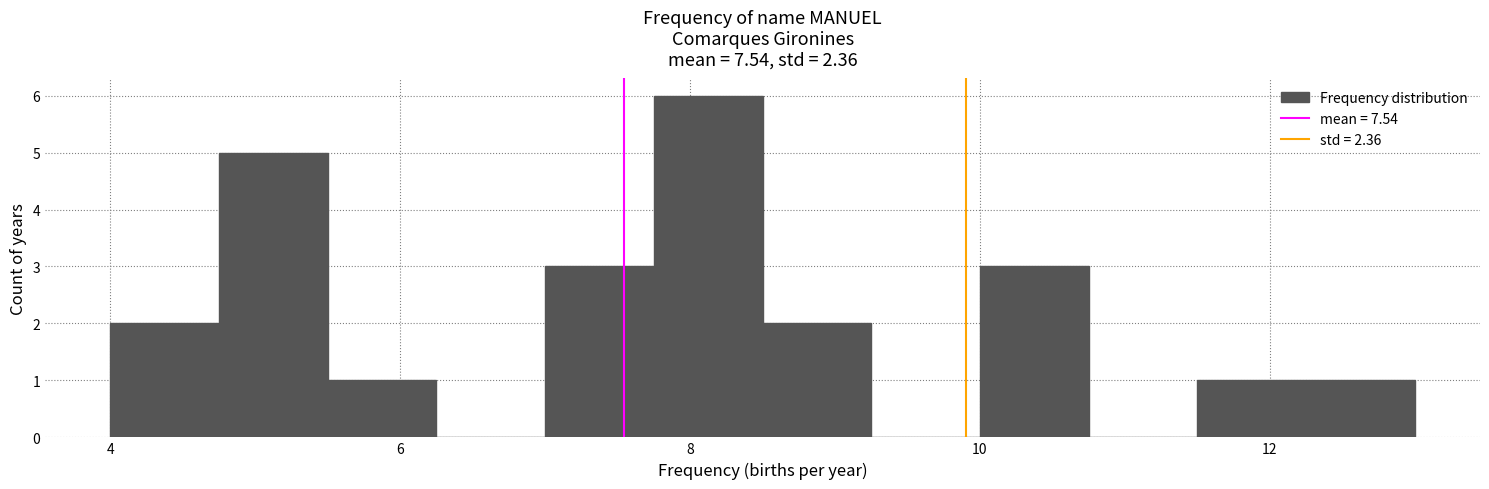

Around what value on the x-axis is the tallest bar? Give the approximate position of its centre, as read against the axis.

8.2